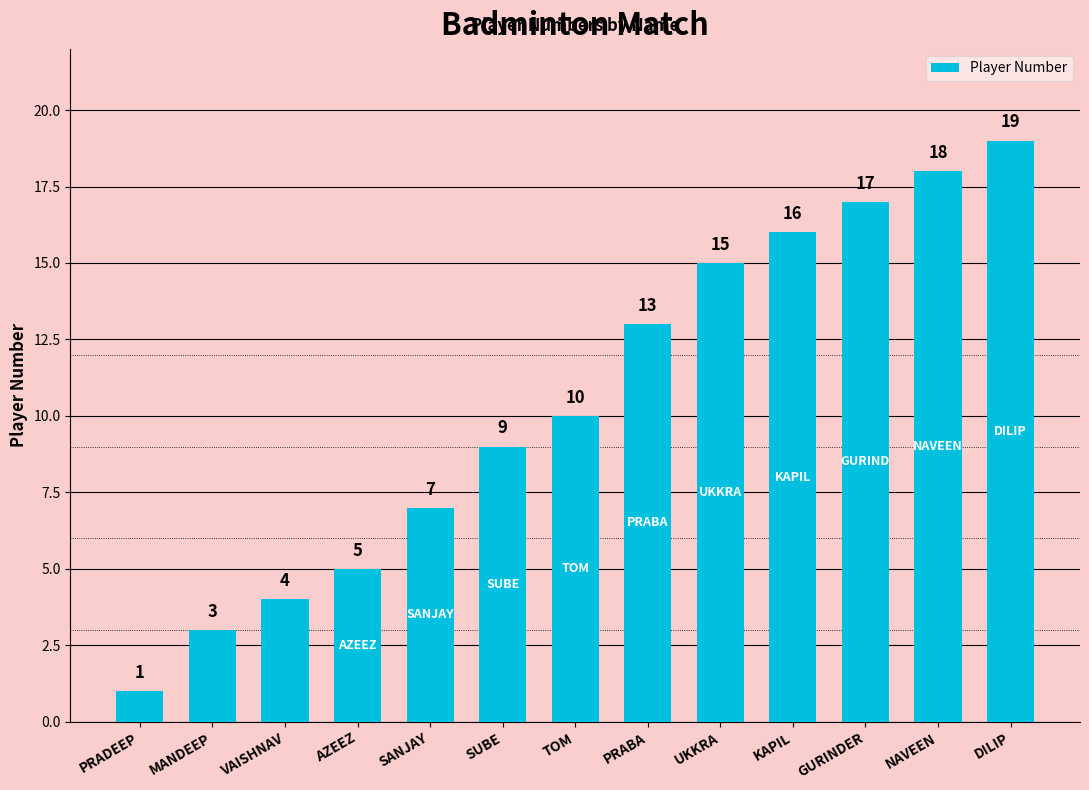

True or false: the data shows 9 at UKKRA.

False